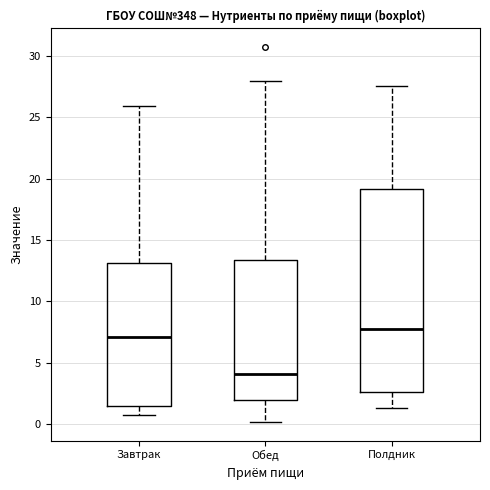

Which box has the highest median line?

Полдник